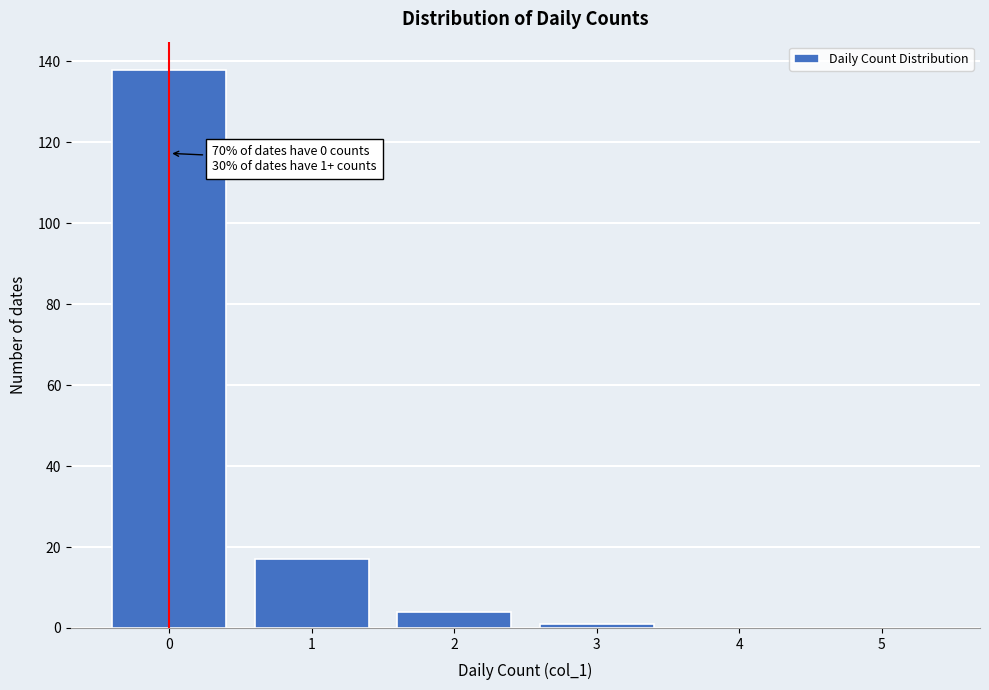

Reading right to left, transcribe all the data shown in this chart.

5=0	4=0	3=1	2=4	1=17	0=138